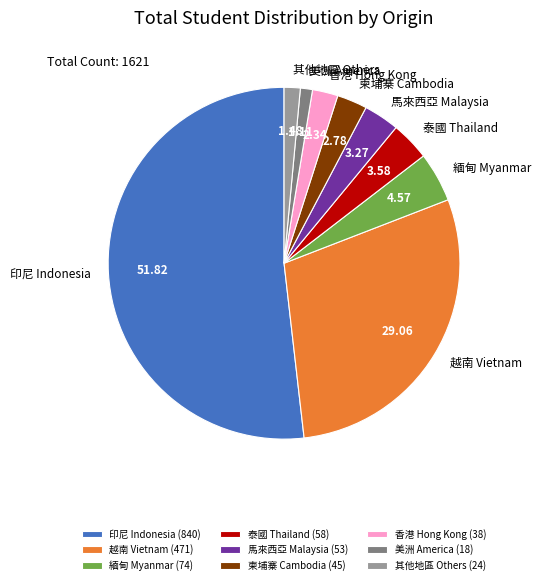

Which category accounts for the majority?

印尼 Indonesia